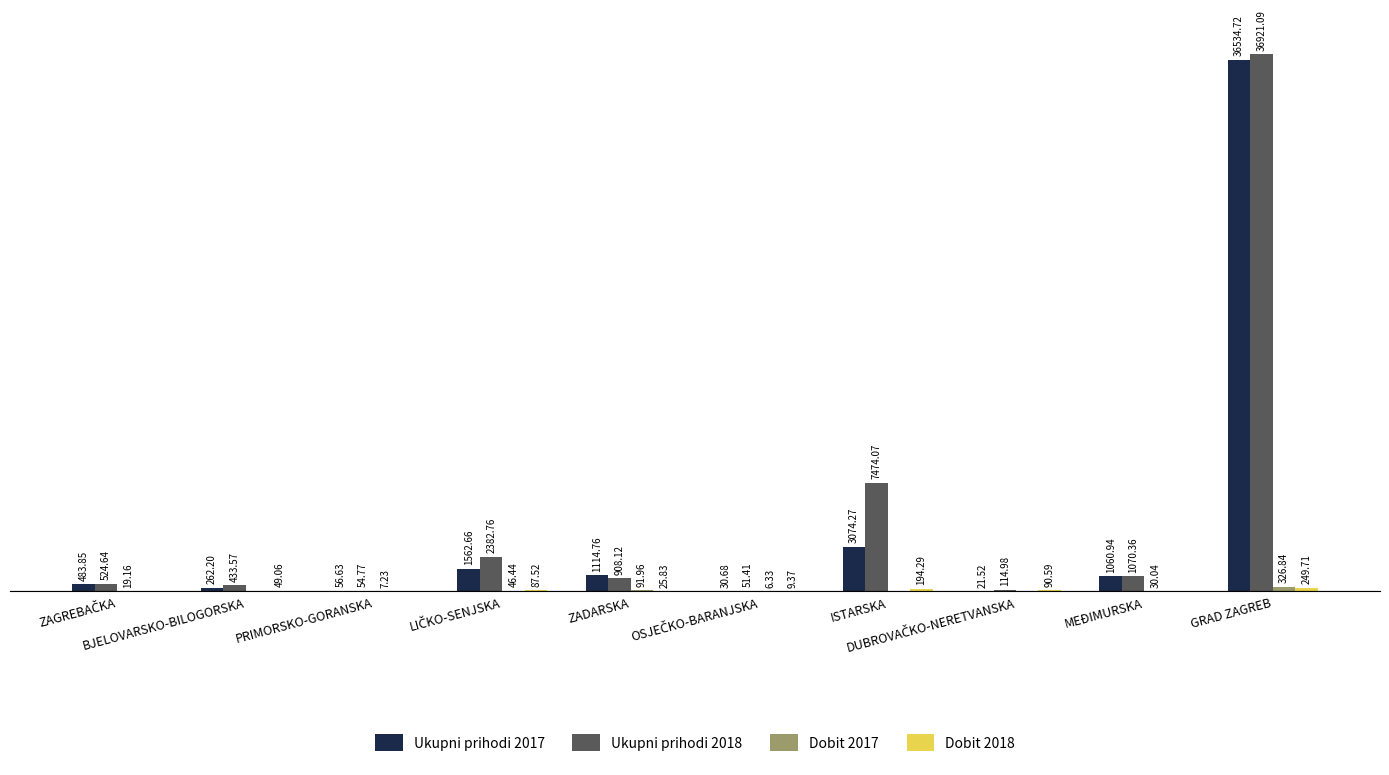

Which series has the largest total across all categories?

Ukupni prihodi 2018